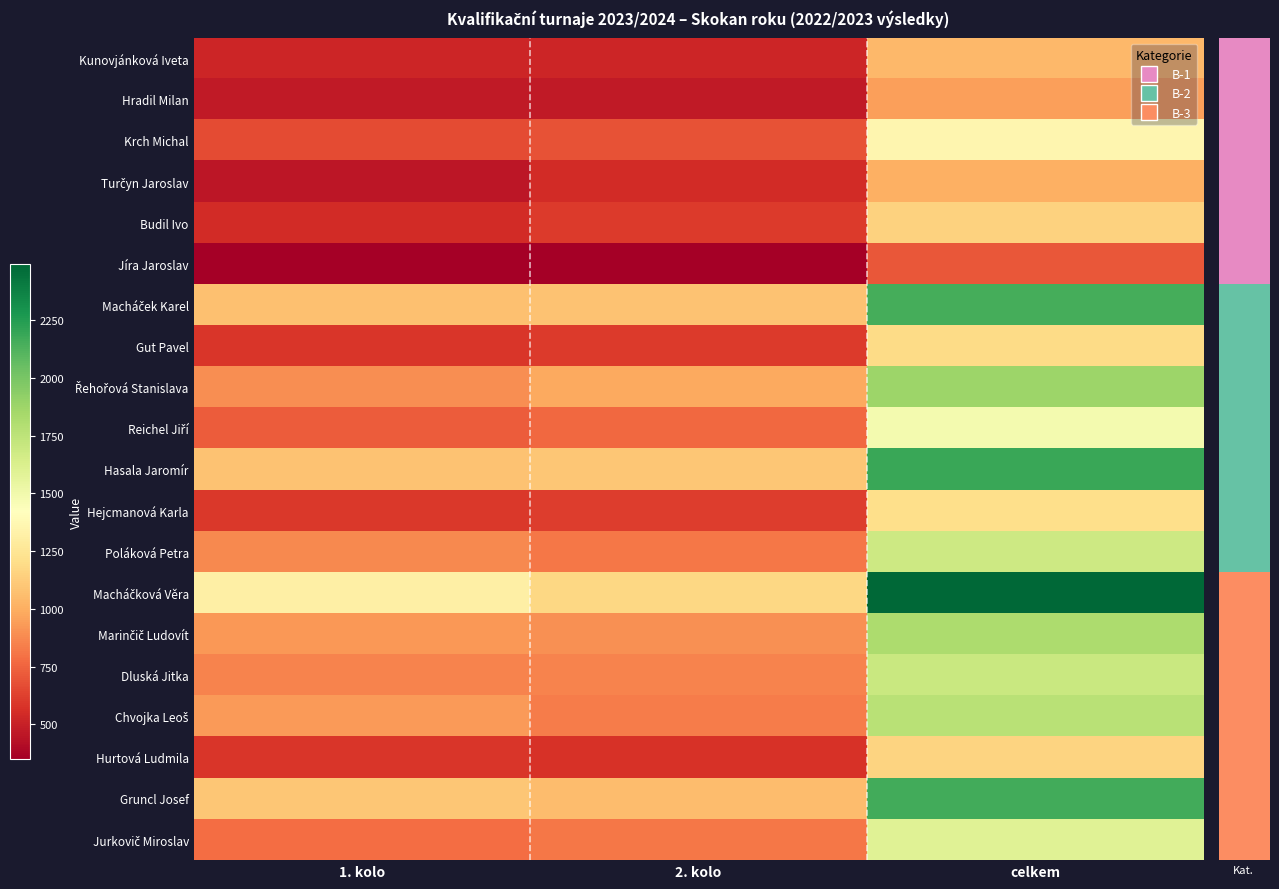

What is the smallest value displayed?

350